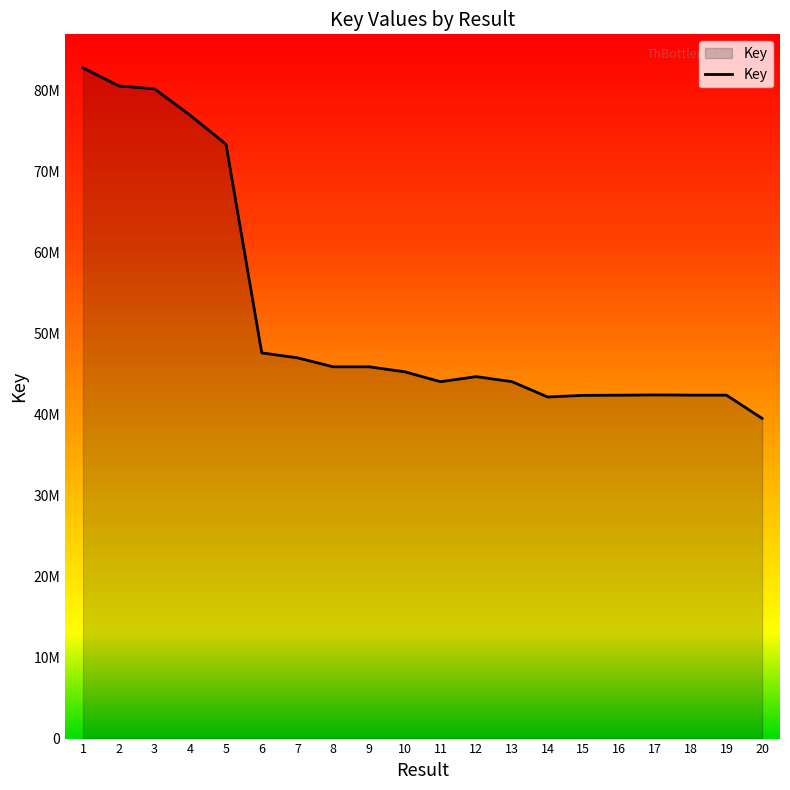

Does the chart display data point markers on the line(s)?

No